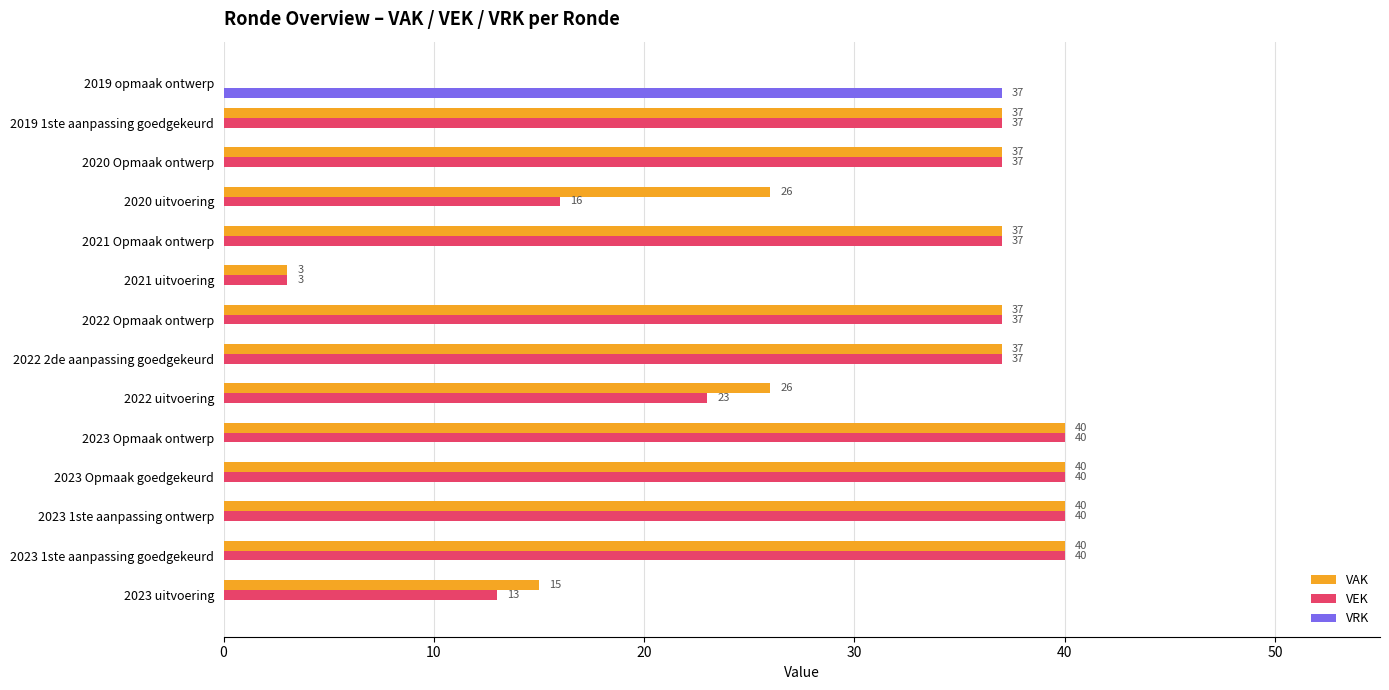

How many values in VRK are above zero?

1